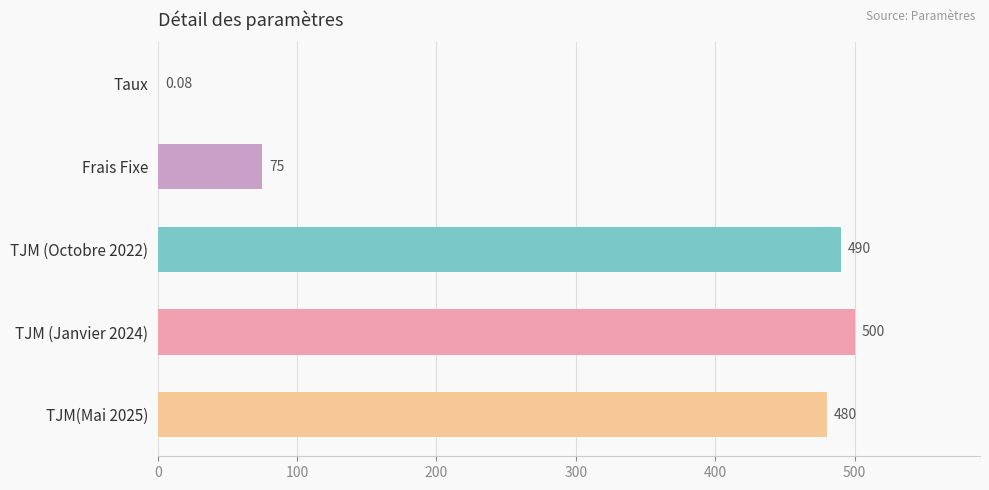

What is the ratio of the value at TJM(Mai 2025) to the value at TJM (Janvier 2024)?

1.0